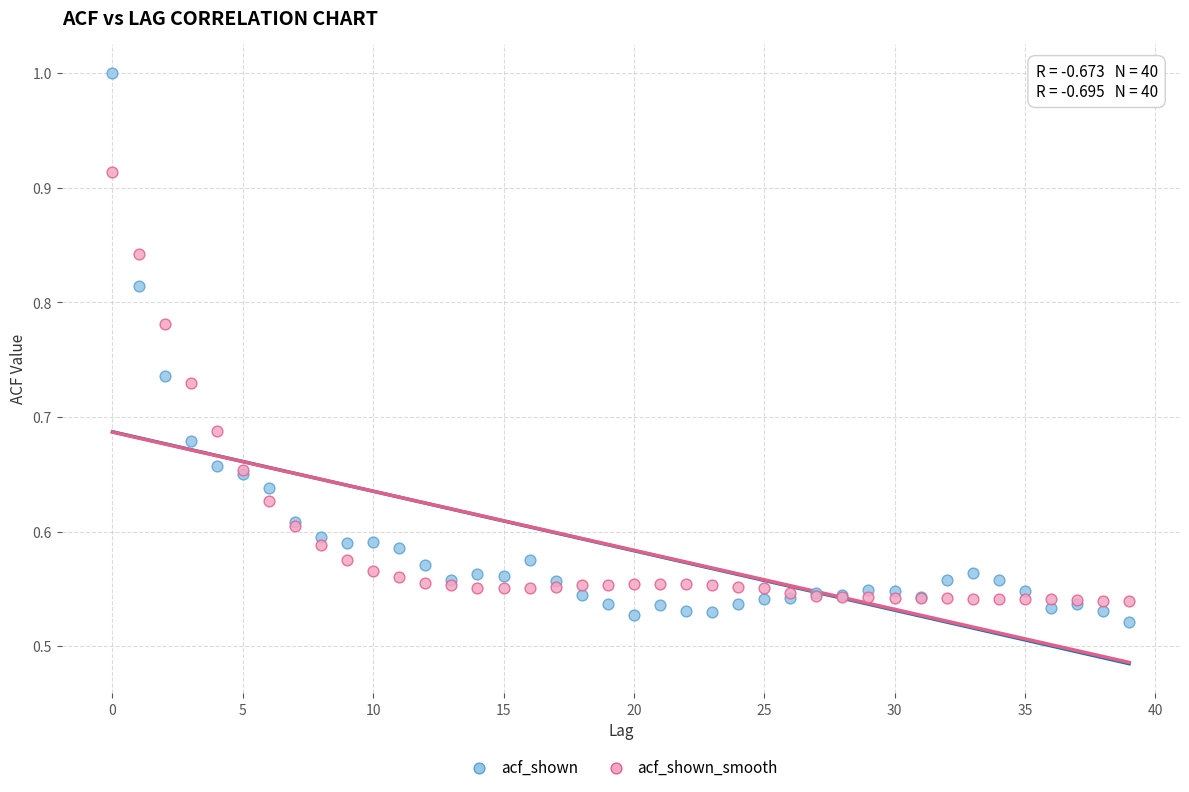

Which series contains the lowest Y value?

acf_shown